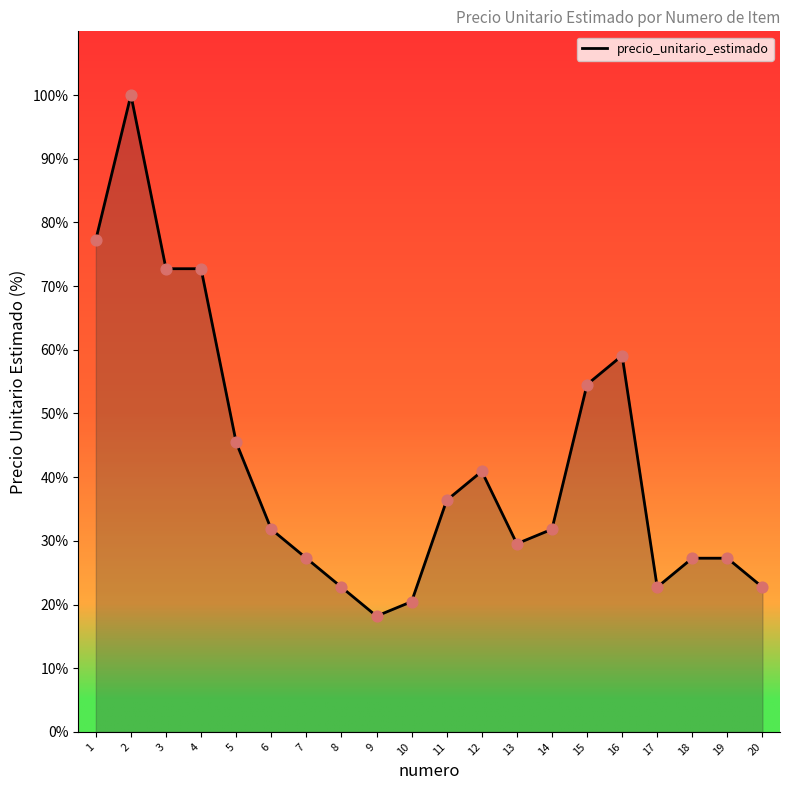

What is the change in value from 6 to 13?

-2.3